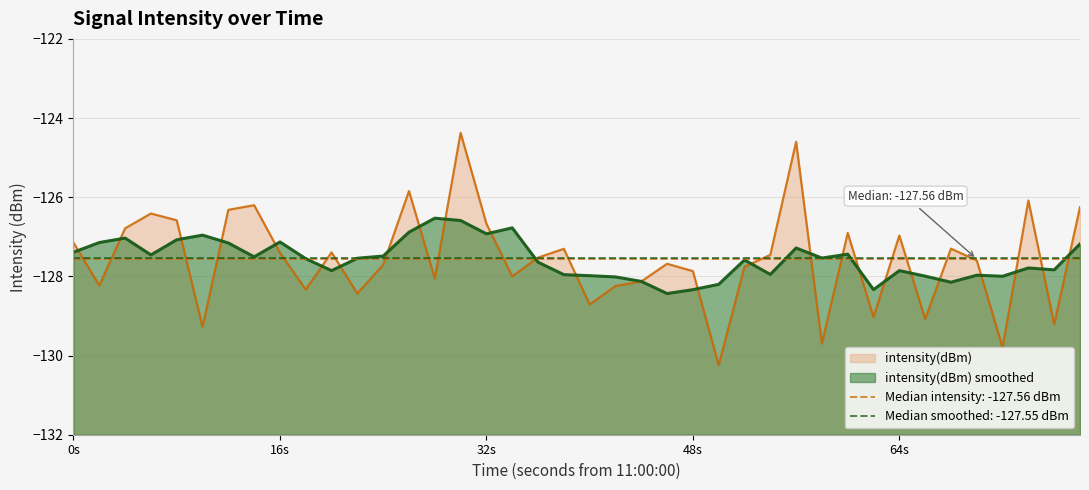

Is it true that intensity(dBm) smoothed equals -218.2 at 64s?

False